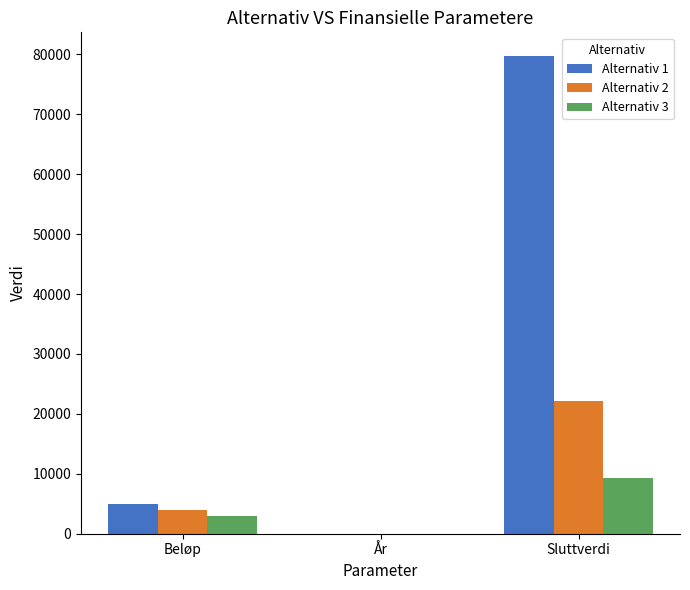

At which label does Alternativ 3 reach its peak?

Sluttverdi